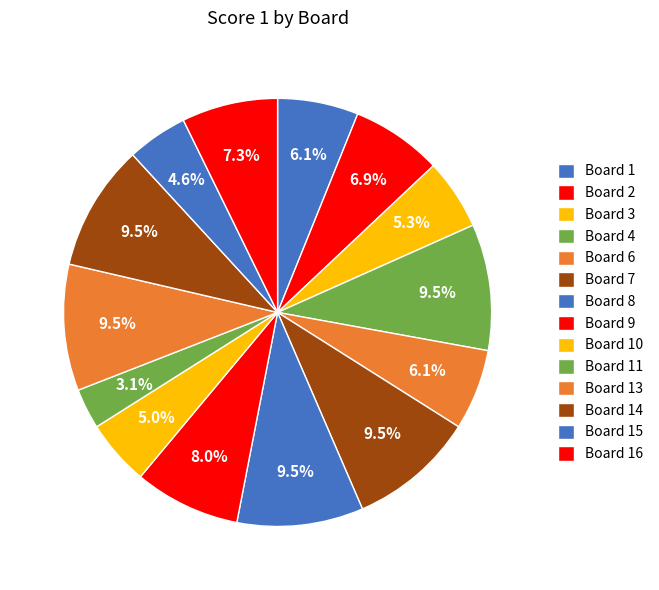

How many slices are in this pie chart?

14